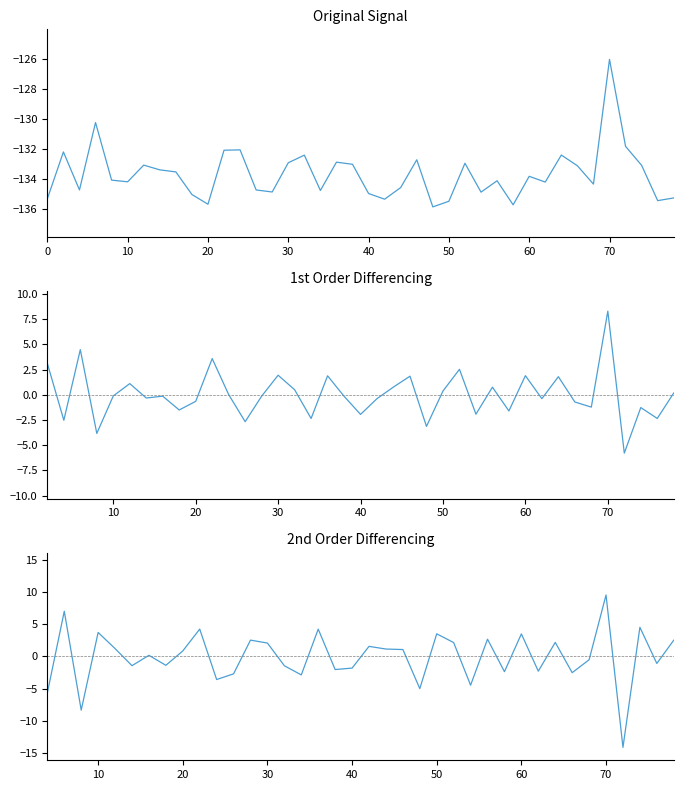

How many points are lower than both their immediate neighbors (excluding endpoints)?

12